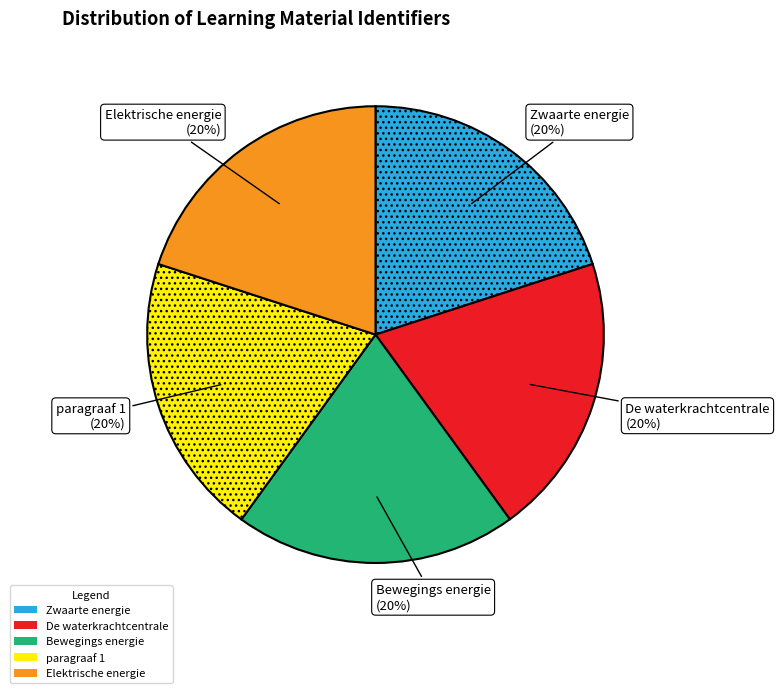

Is there a majority slice in this chart?

No